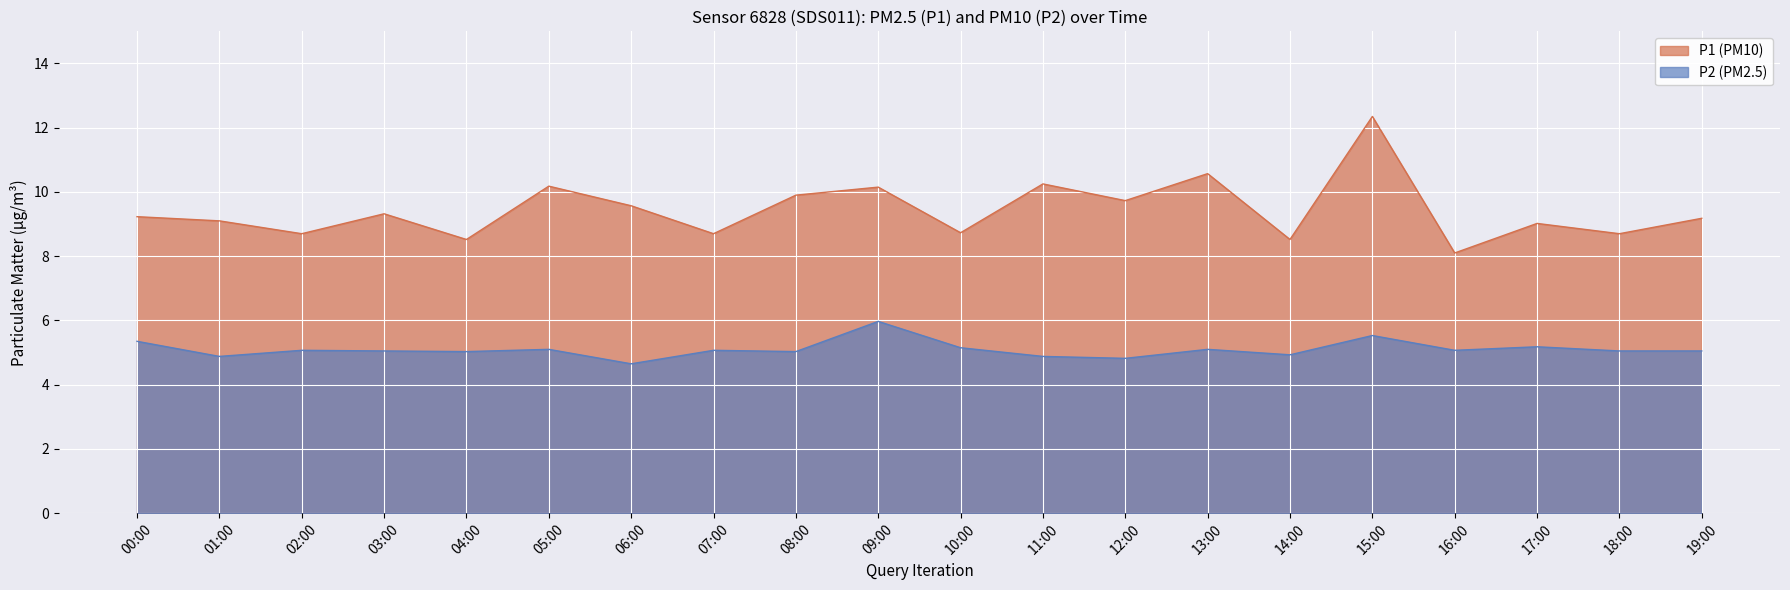

List the series in order of their peak value, lowest first.

P2 (PM2.5), P1 (PM10)